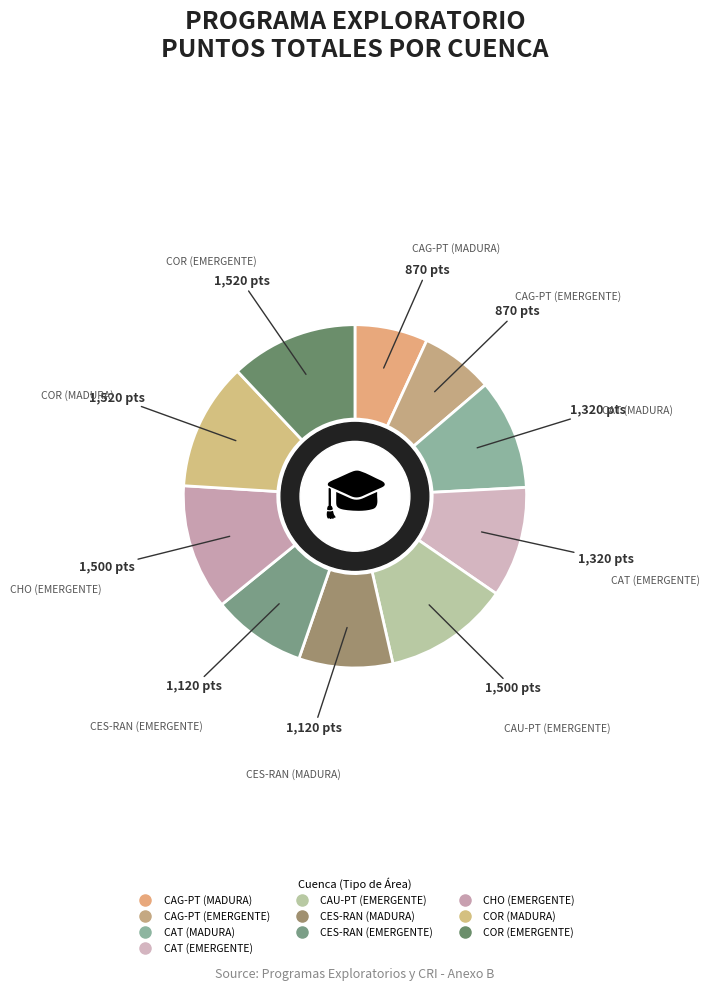

True or false: CES-RAN (EMERGENTE) accounts for 9% of the total.

True